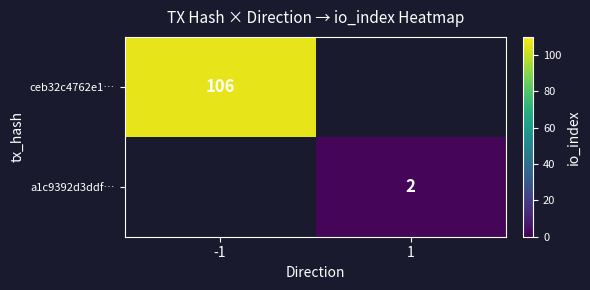

Which label corresponds to the smallest value in the chart?

1